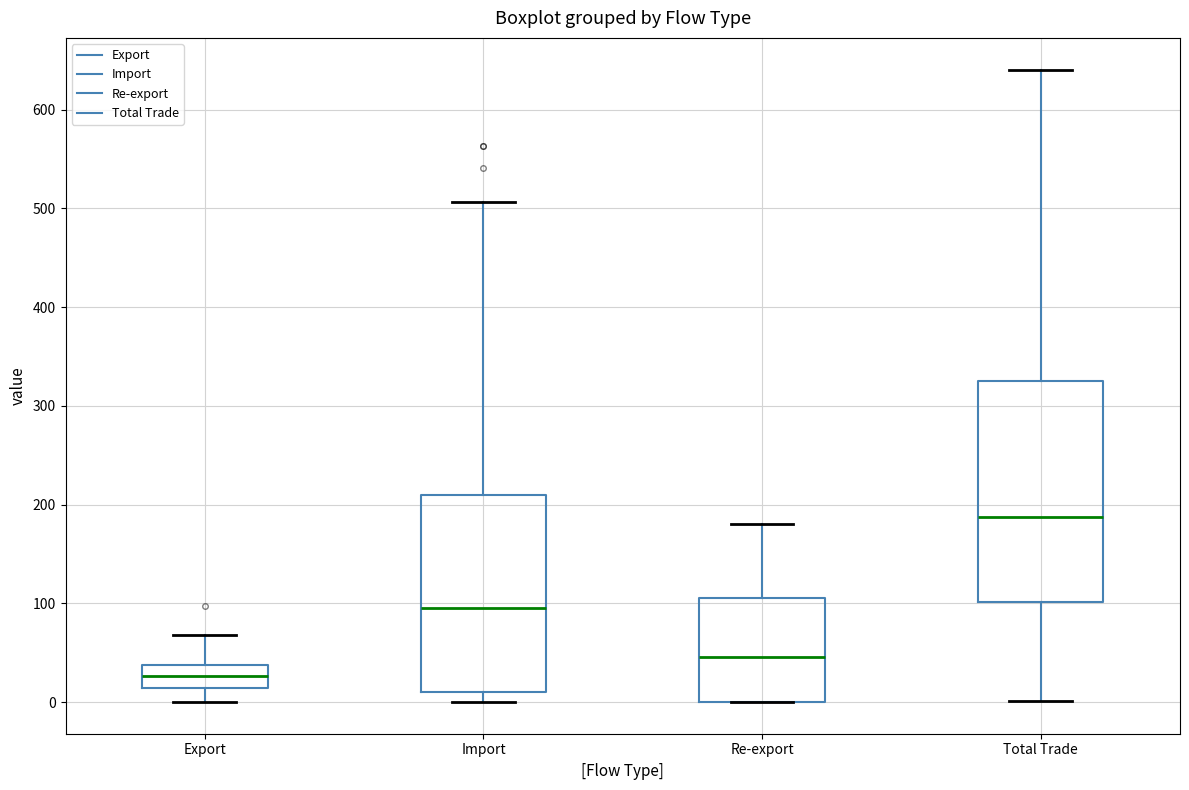

Comparing the boxes themselves (not the whiskers), which one is the tallest?

Total Trade